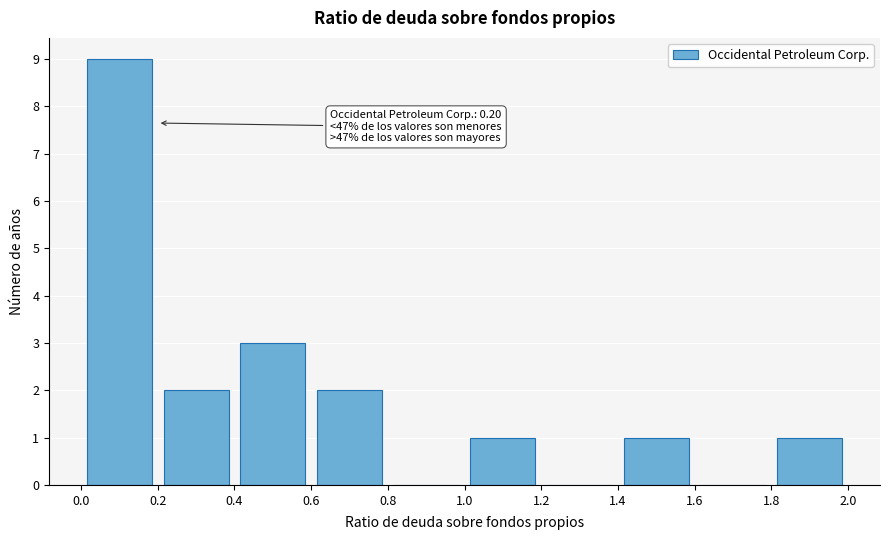

Over which range of the x-axis is the bar tallest?

0.0 to 0.2